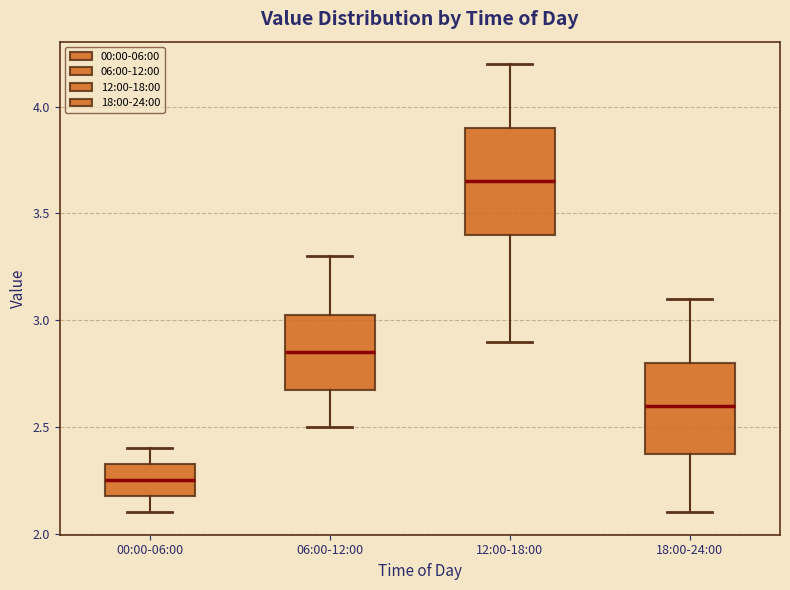

Reading left to right, transcribe this box plot: for each box, give where its median line is, the range the box spans, and where its two whiskers end, as read against the y-axis. The values are not printed on the chart, so give them approximately, as read against the axis.

00:00-06:00: median 2.25, box 2.20 to 2.35, whiskers 2.10 to 2.40
06:00-12:00: median 2.85, box 2.70 to 3.05, whiskers 2.50 to 3.30
12:00-18:00: median 3.65, box 3.40 to 3.90, whiskers 2.90 to 4.20
18:00-24:00: median 2.60, box 2.40 to 2.80, whiskers 2.10 to 3.10